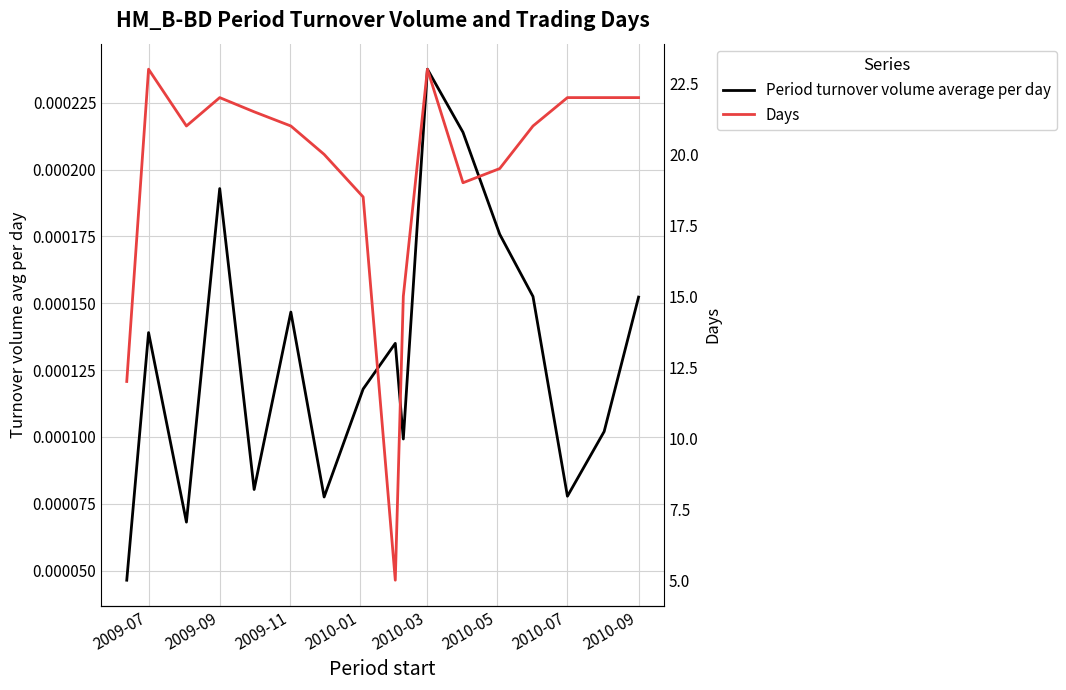

What are all the series names shown in the legend?

Period turnover volume average per day, Days